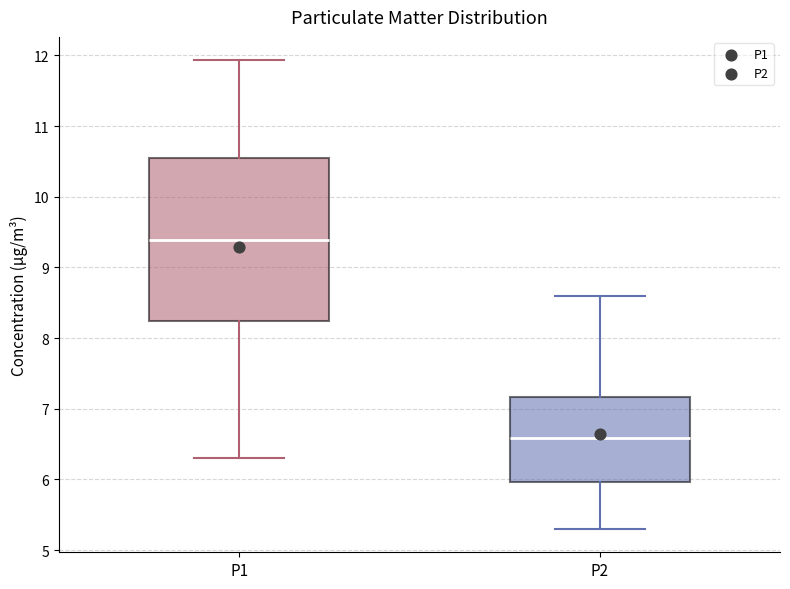

Reading left to right, transcribe this box plot: for each box, give where its median line is, the range the box spans, and where its two whiskers end, as read against the y-axis. The values are not printed on the chart, so give them approximately, as read against the axis.

P1: median 9.4, box 8.2 to 10.5, whiskers 6.3 to 11.9
P2: median 6.6, box 6.0 to 7.2, whiskers 5.3 to 8.6